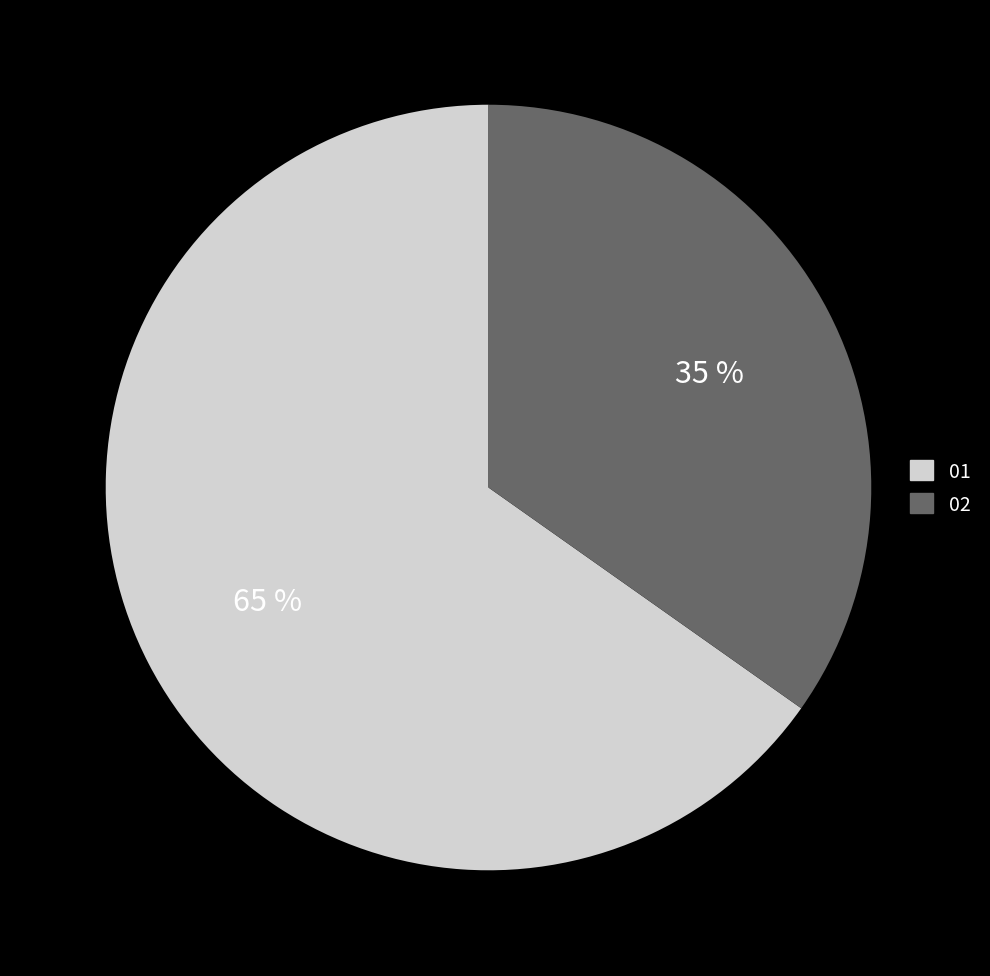

What is the largest slice in the pie chart?

01